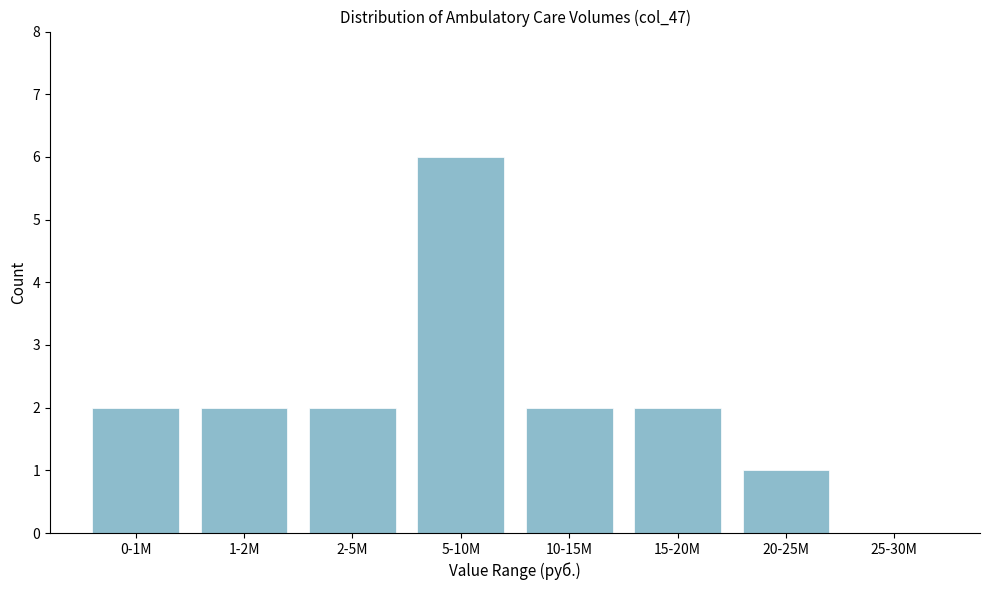

Reading left to right, extract all data points from this chart.

0-1M=2	1-2M=2	2-5M=2	5-10M=6	10-15M=2	15-20M=2	20-25M=1	25-30M=0